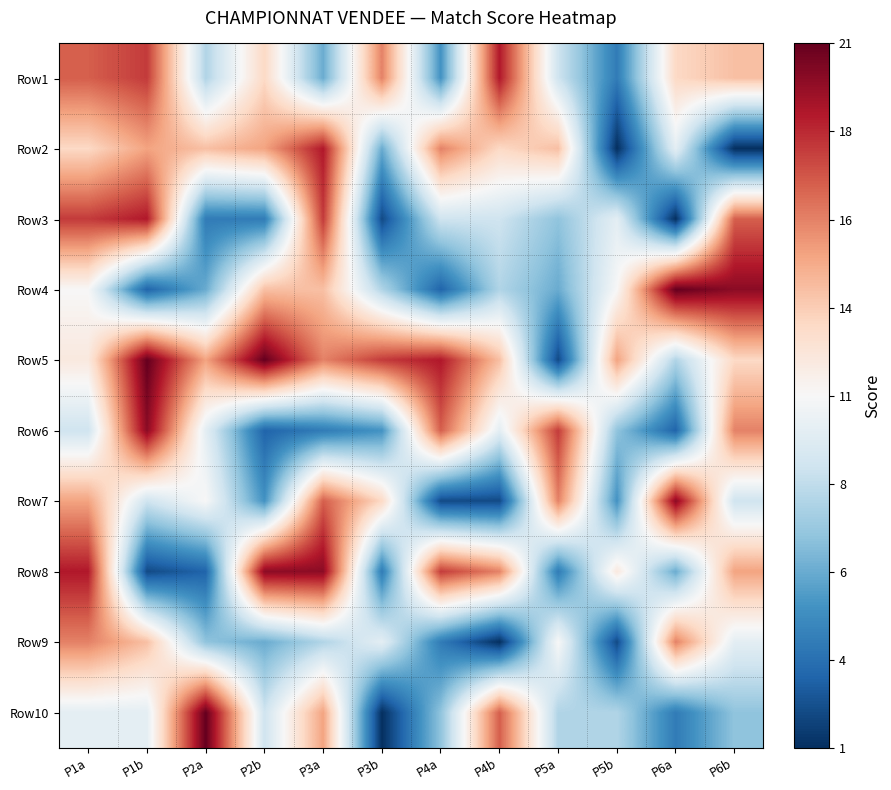

What is the greatest value displayed?

21